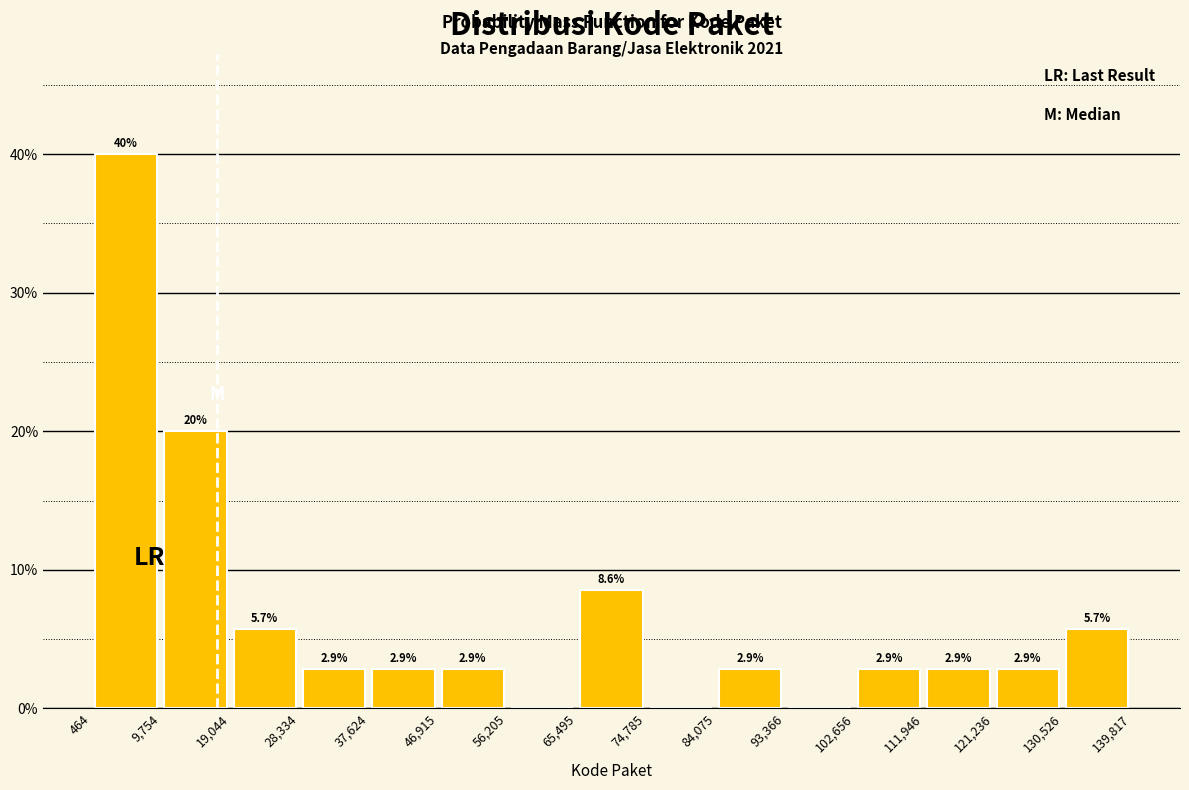

Over which range of the x-axis is the bar tallest?

464 to 9,754